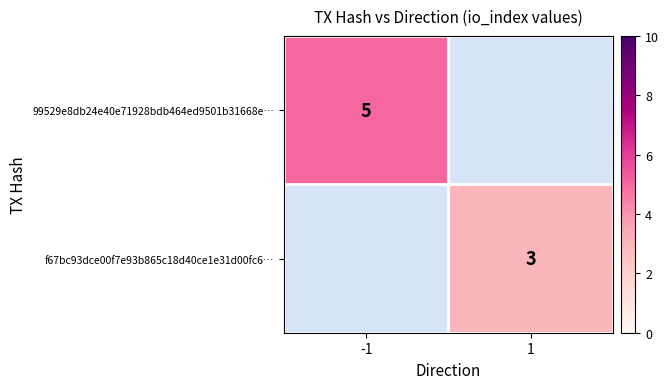

The value of 99529e8db24e40e71928bdb464ed9501b31668e… at -1 is 8. True or false?

False